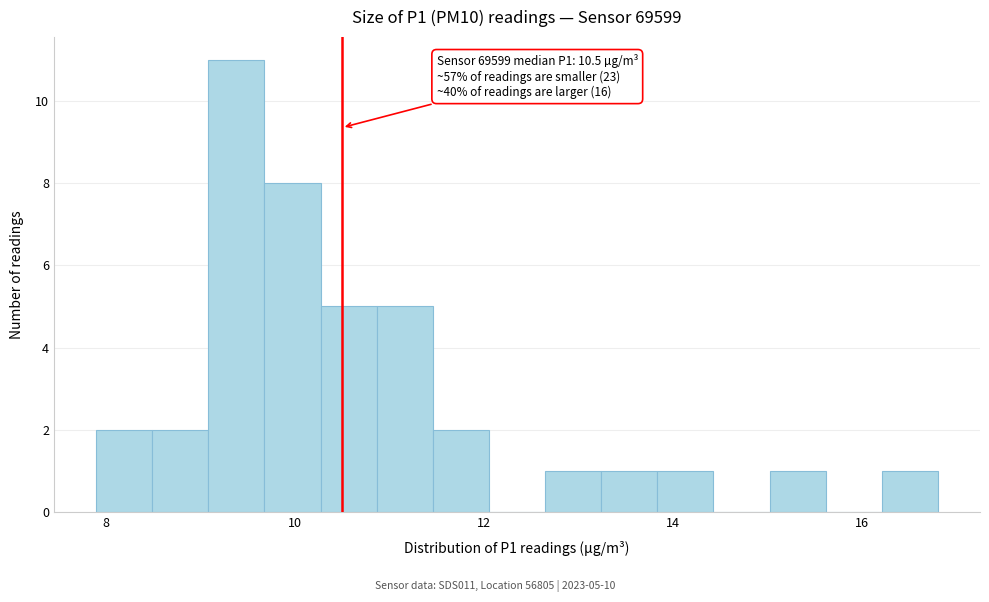

Around what value on the x-axis is the tallest bar? Give the approximate position of its centre, as read against the axis.

9.4